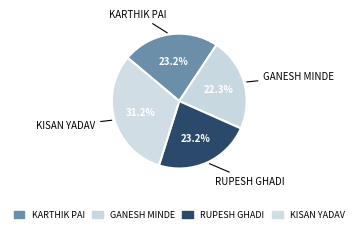

How many segments does this pie chart have?

4